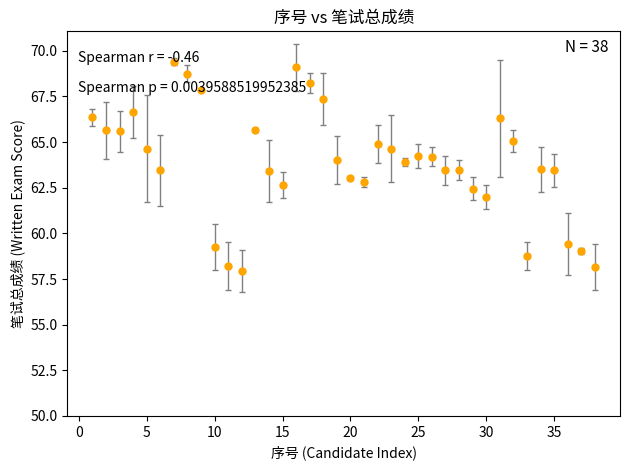

True or false: there are more than 2 points higher than both neighbors.

True